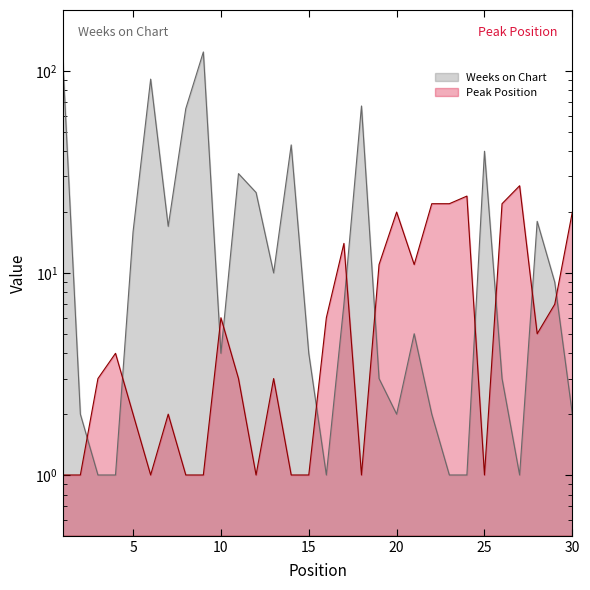

How many values in the Weeks on Chart series are below 7?

15